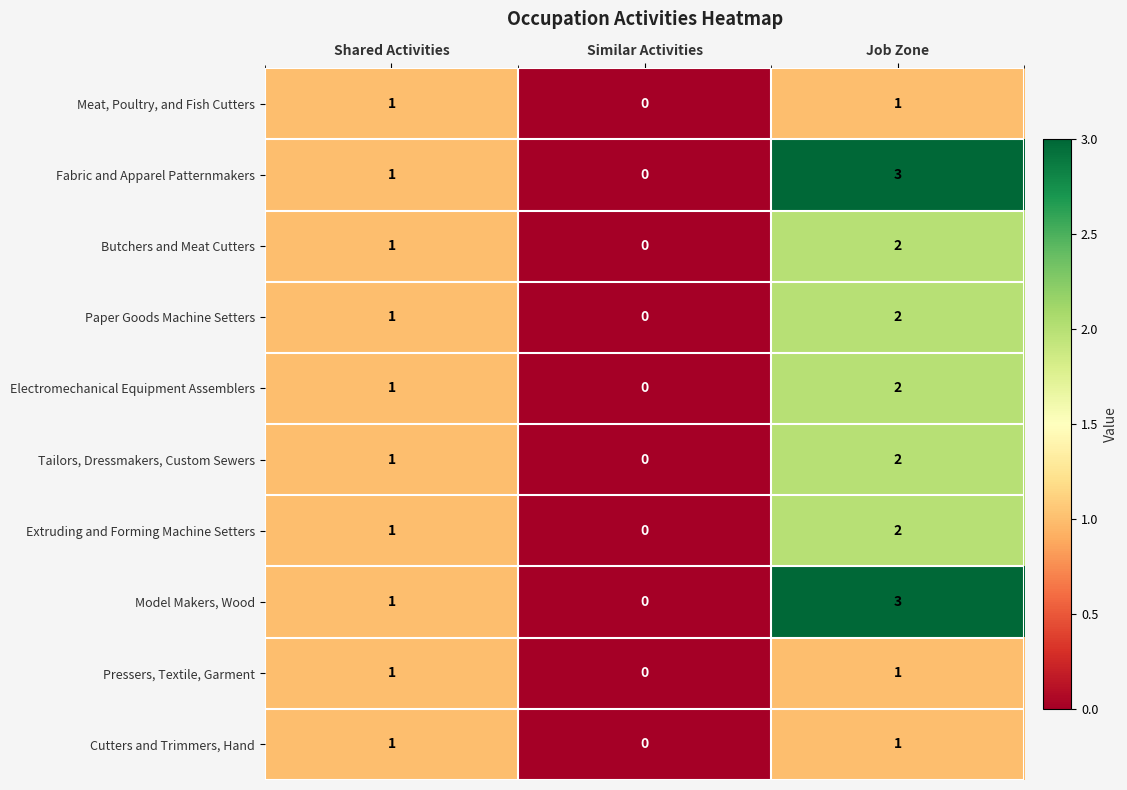

Count the number of categories in the chart.

3